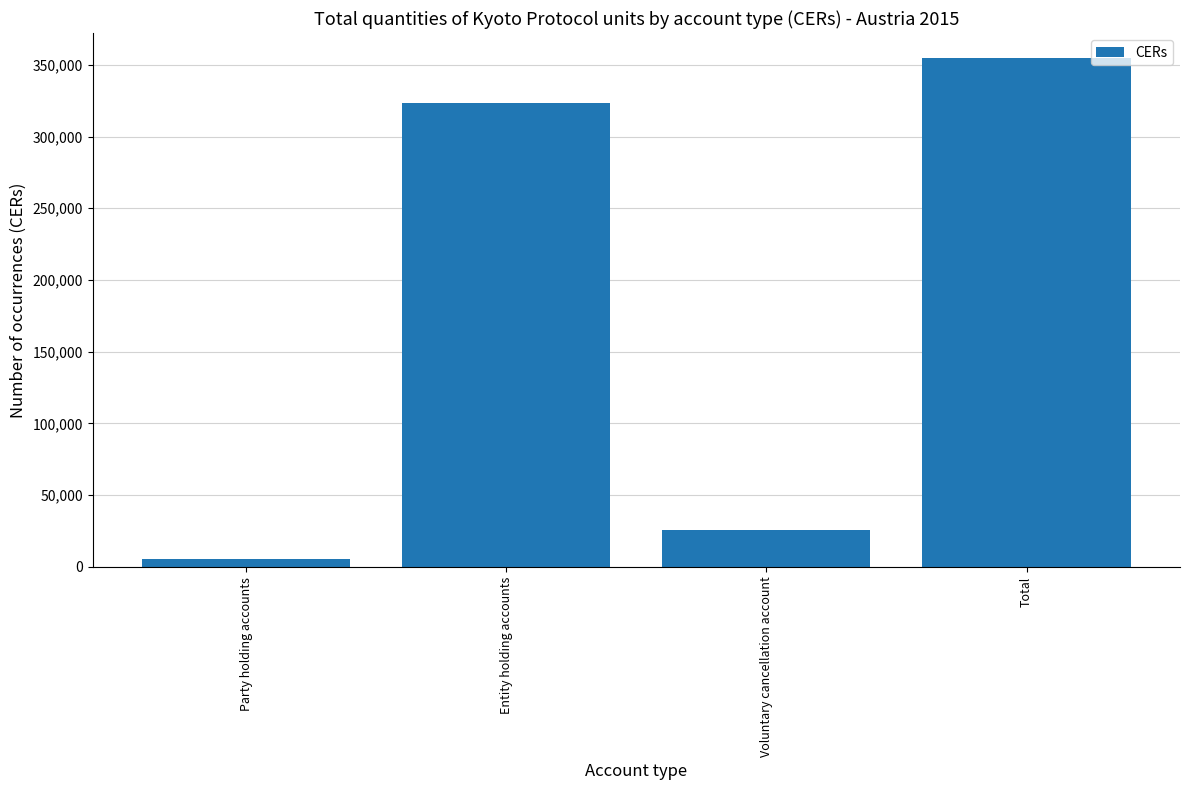

Does the chart contain any negative values?

No